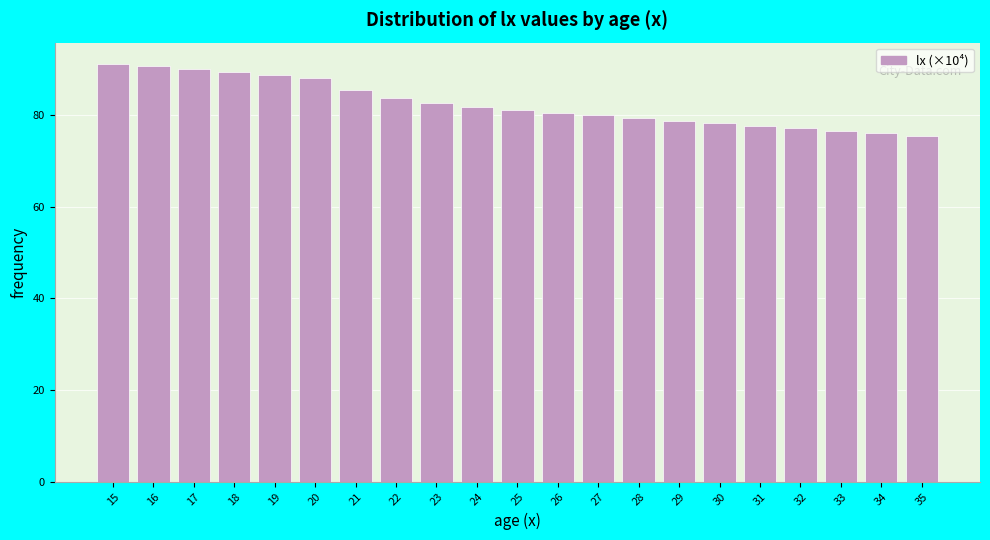

Reading right to left, transcribe all the data shown in this chart.

35=75.5	34=76.0	33=76.6	32=77.1	31=77.7	30=78.2	29=78.8	28=79.3	27=79.9	26=80.5	25=81.1	24=81.8	23=82.7	22=83.8	21=85.4	20=88.1	19=88.7	18=89.3	17=90.0	16=90.6	15=91.2